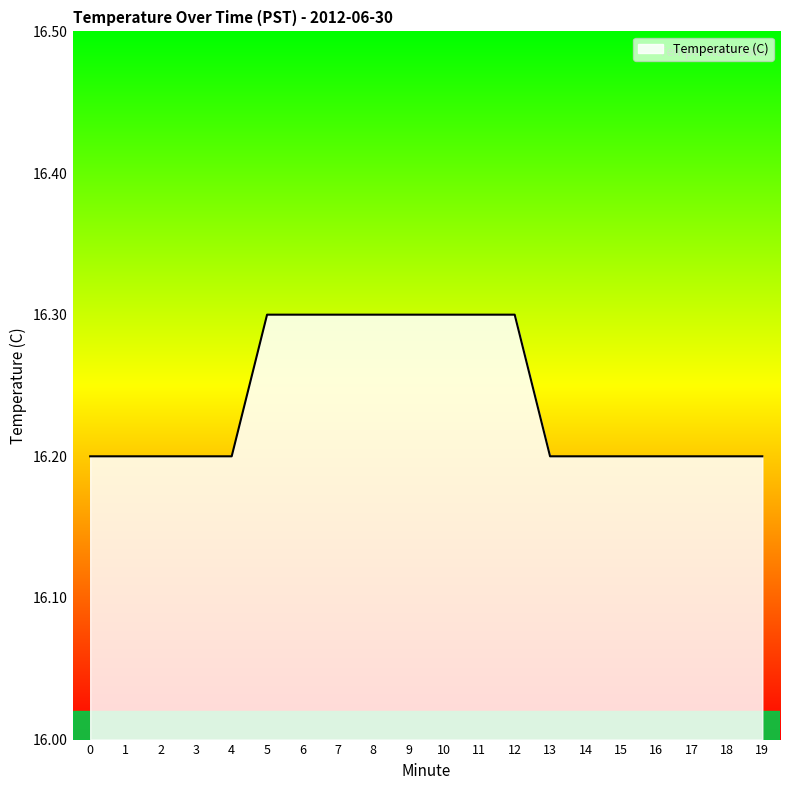

True or false: the data shows 26.4 at 2.

False